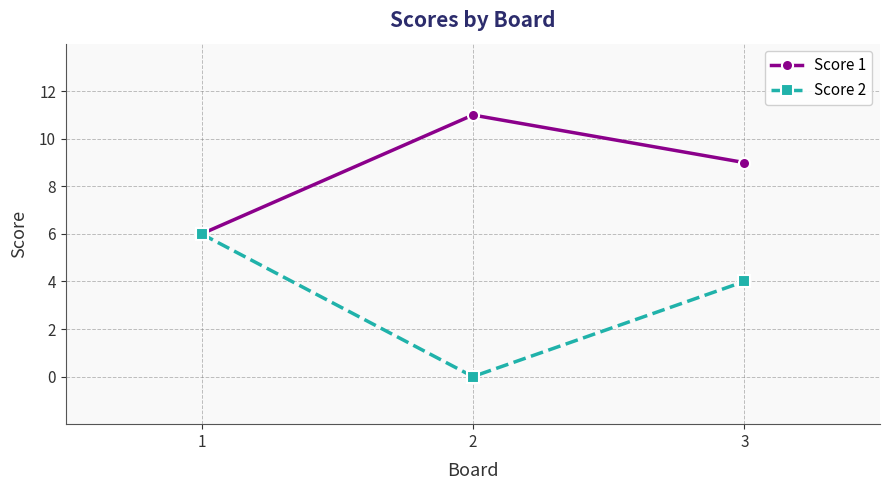

List the series in order of their overall mean, highest first.

Score 1, Score 2